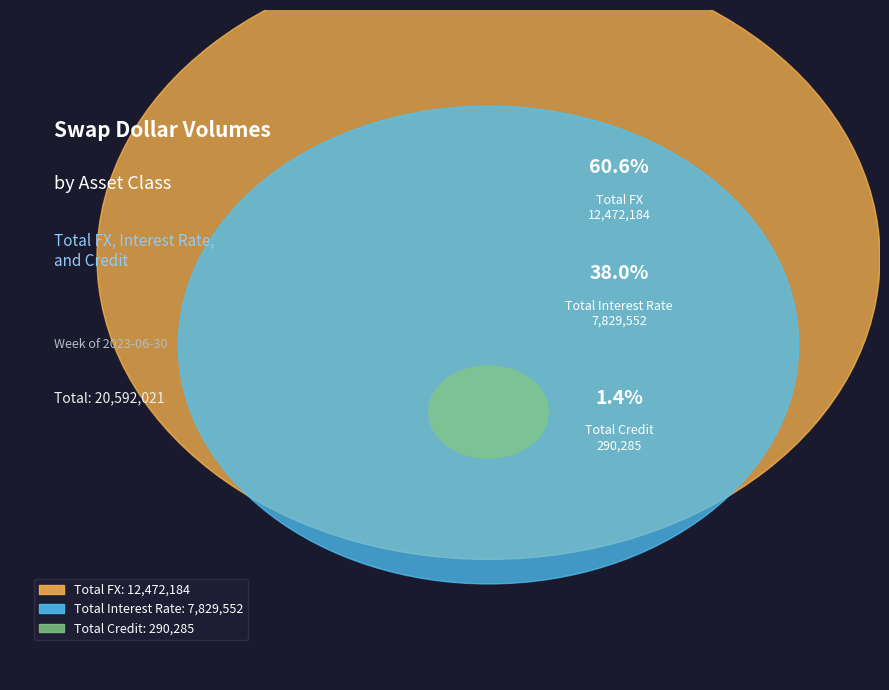

Which slice is the largest?

Total FX